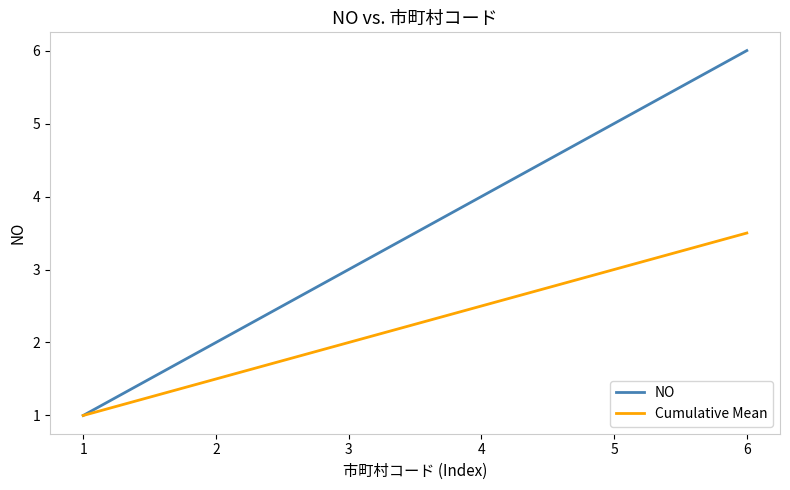

The NO series shows 3.9 at 6. True or false?

False